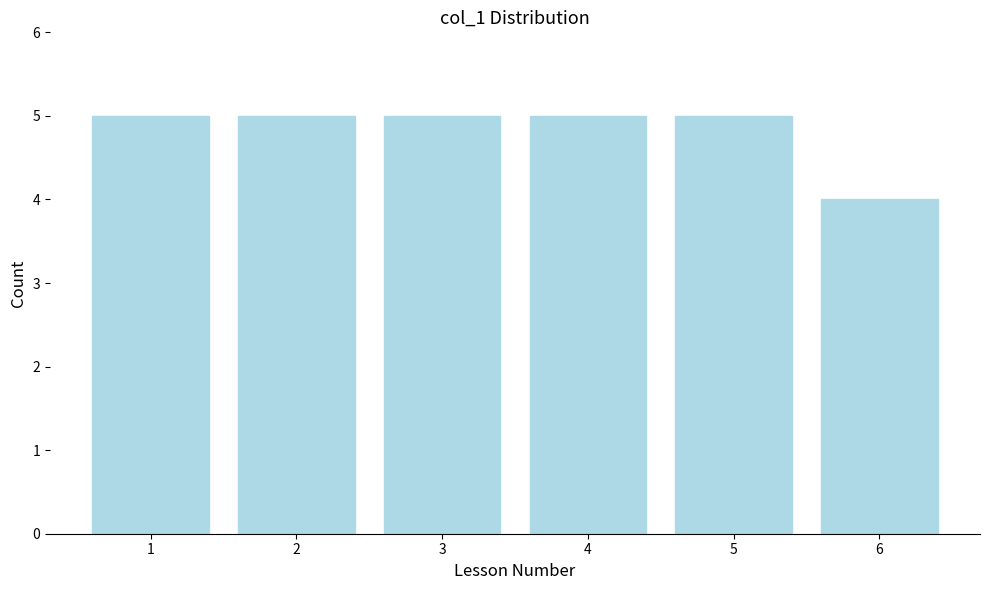

What is the height of the bar covering 1.5 to 2.5 on the x-axis? The values are not printed on the chart, so give them approximately, as read against the axis.

5